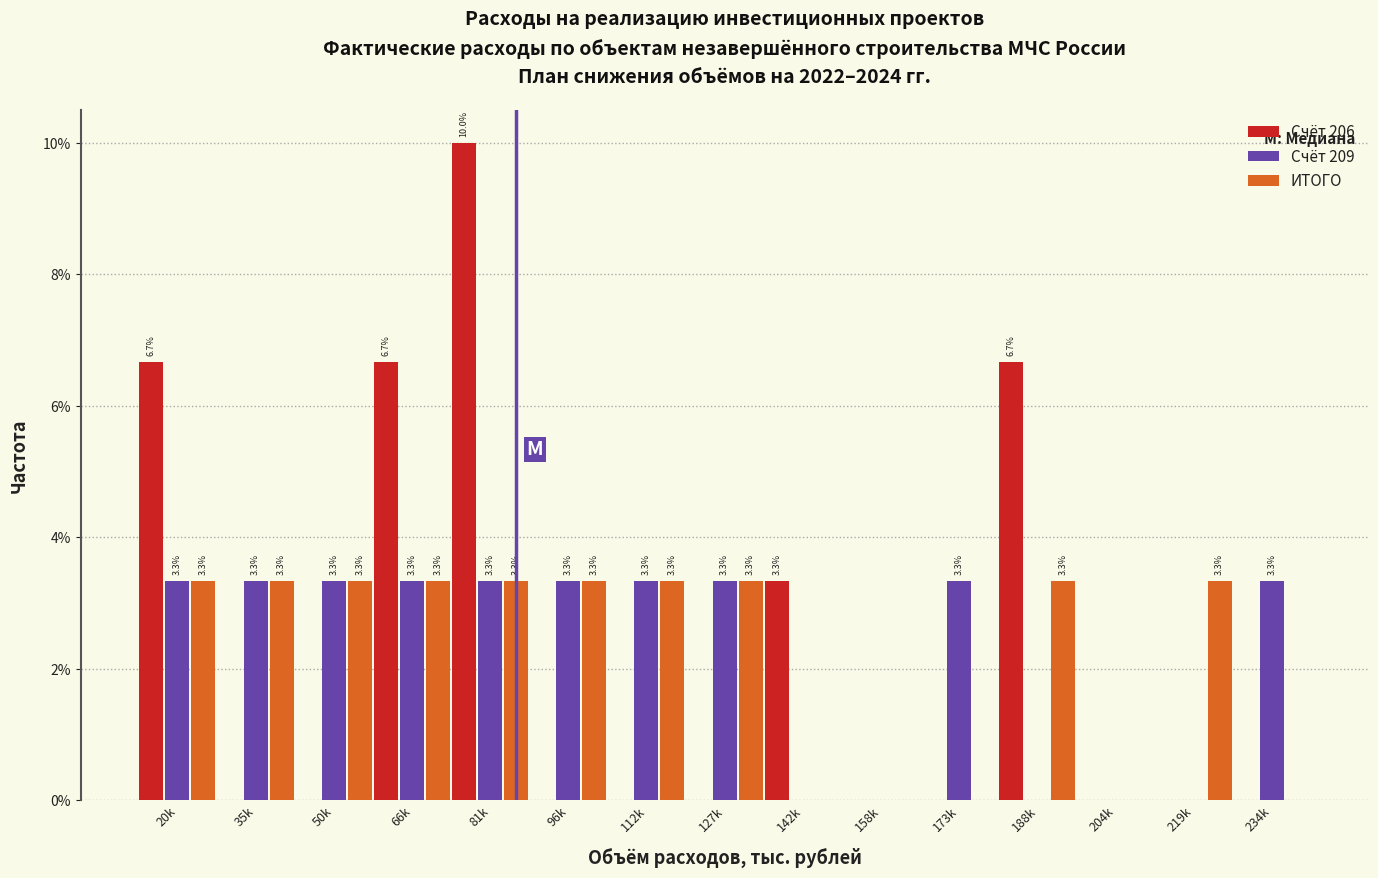

Which series changed the most between 112k and 173k?

ИТОГО